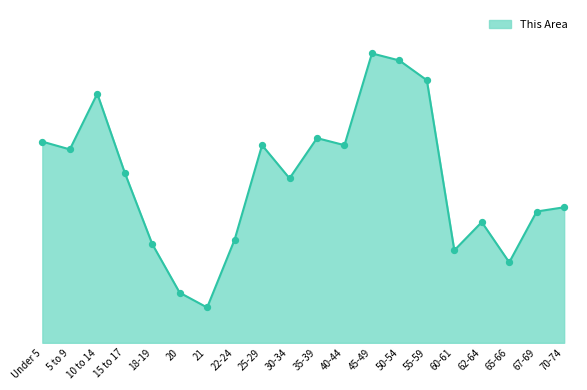

What is the ratio of the value at 21 to the value at 67-69?

0.3